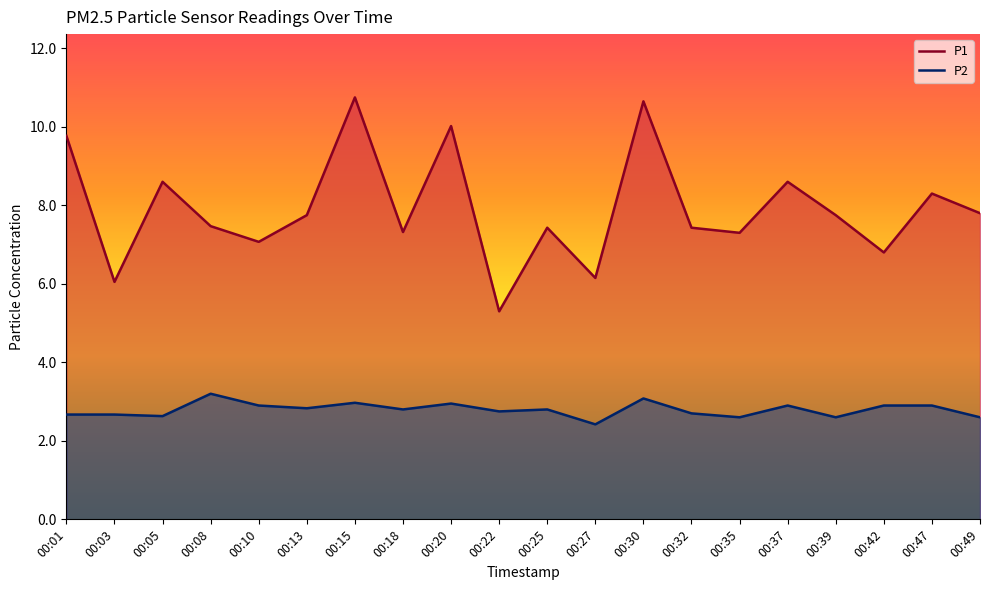

List the series in order of their peak value, highest first.

P1, P2